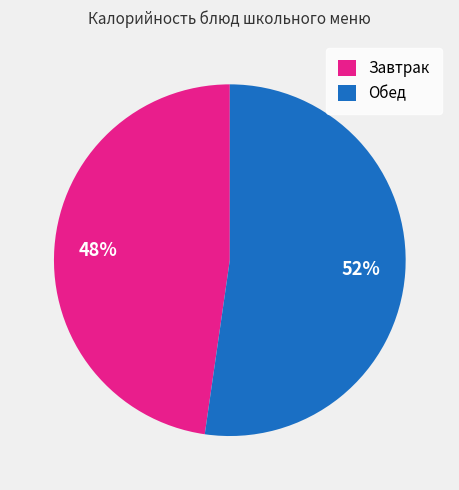

To the nearest percent, what is the combined percentage of Обед and Завтрак?

100%